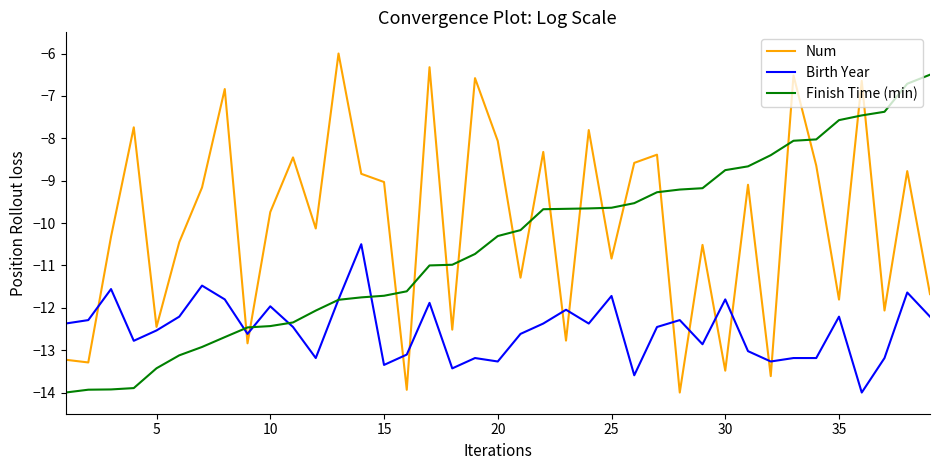

True or false: Birth Year and Finish Time (min) cross at least once.

True